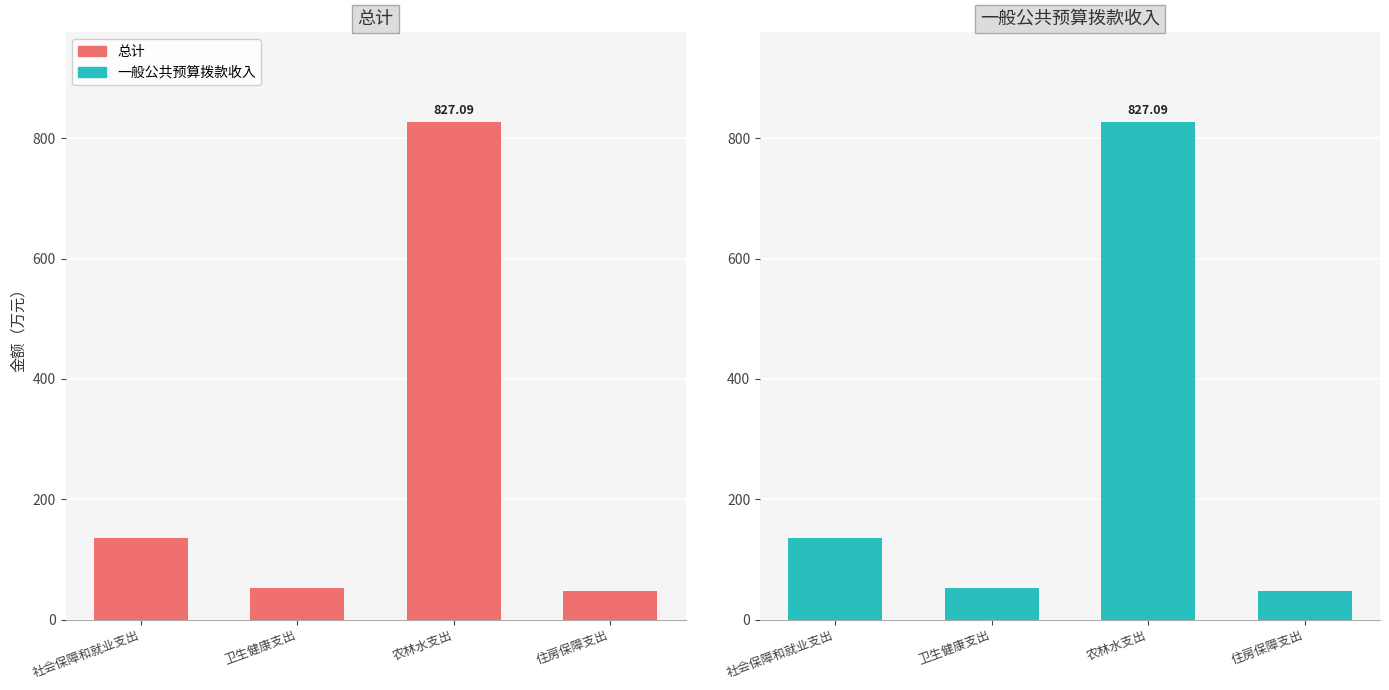

Reading left to right, list all the values displayed in this chart.

总计: 社会保障和就业支出=136.3	卫生健康支出=53.0	农林水支出=827.1	住房保障支出=47.9
一般公共预算拨款收入: 社会保障和就业支出=136.3	卫生健康支出=53.0	农林水支出=827.1	住房保障支出=47.9